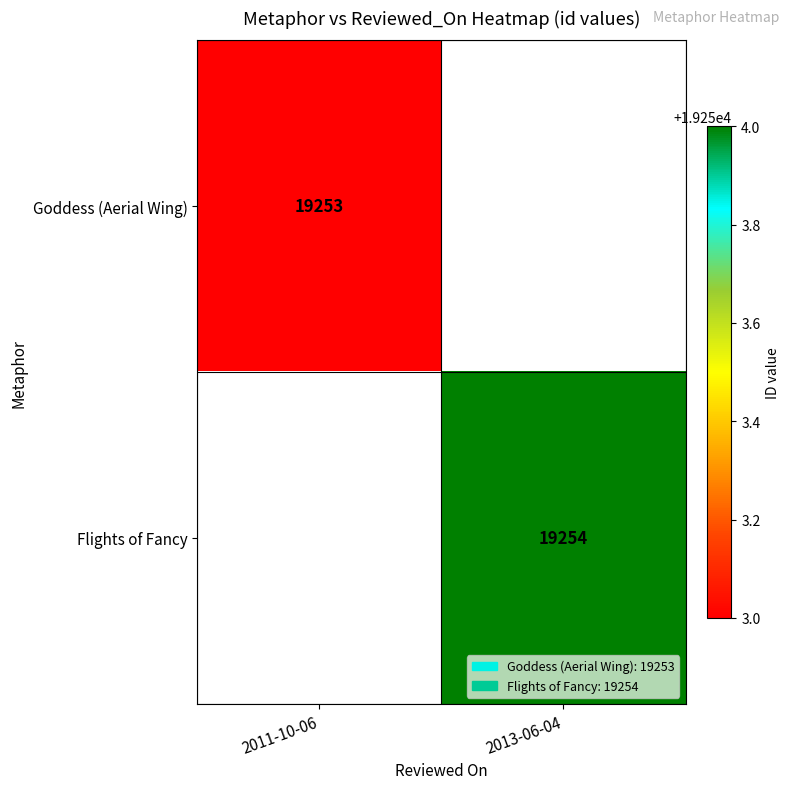

True or false: Goddess (Aerial Wing) has a value of 19253 at 2011-10-06.

True